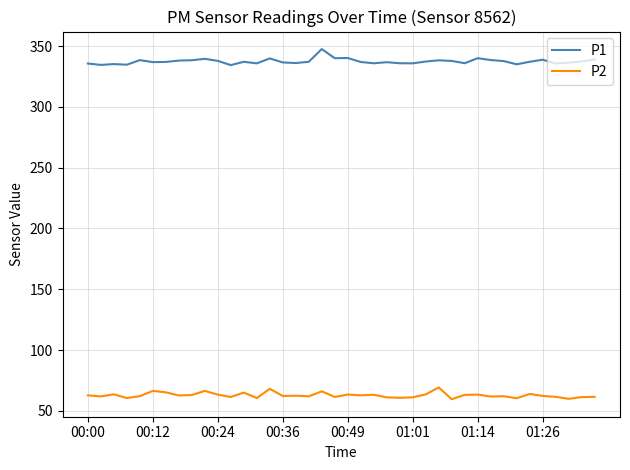

Rank the series by their maximum value, from lowest to highest.

P2, P1